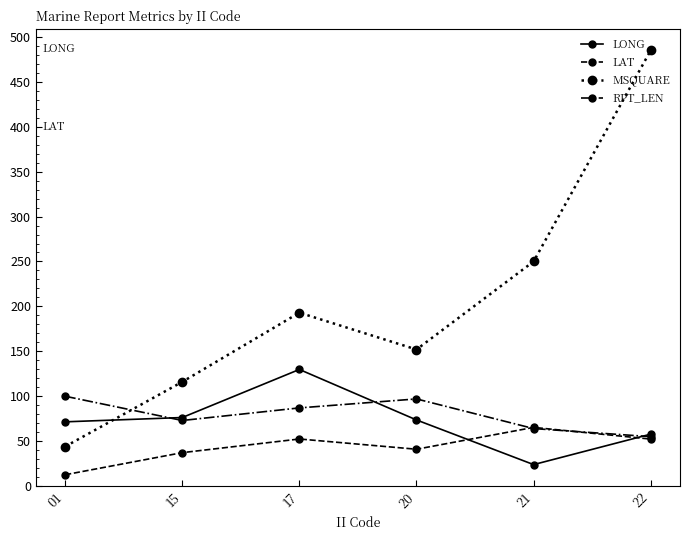

List the series in order of their peak value, highest first.

MSQUARE, LONG, RPT_LEN, LAT